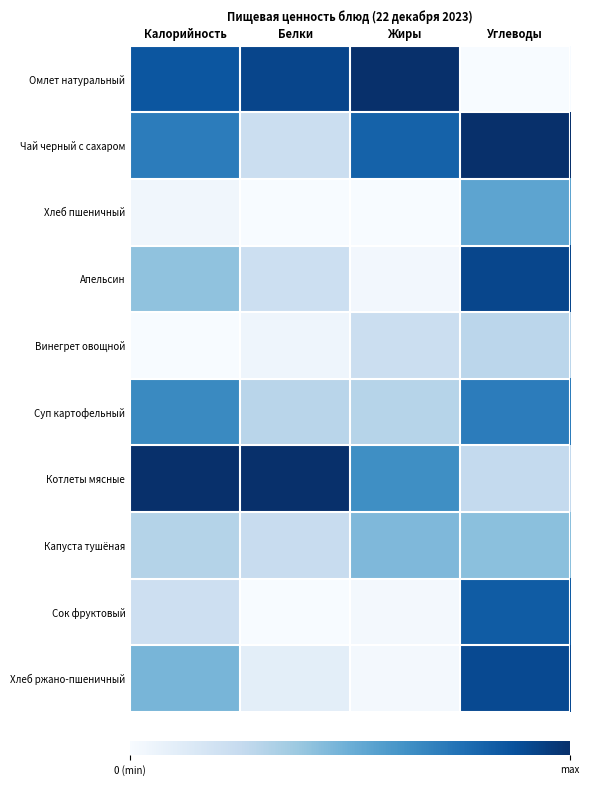

What is the greatest value displayed?

1.0